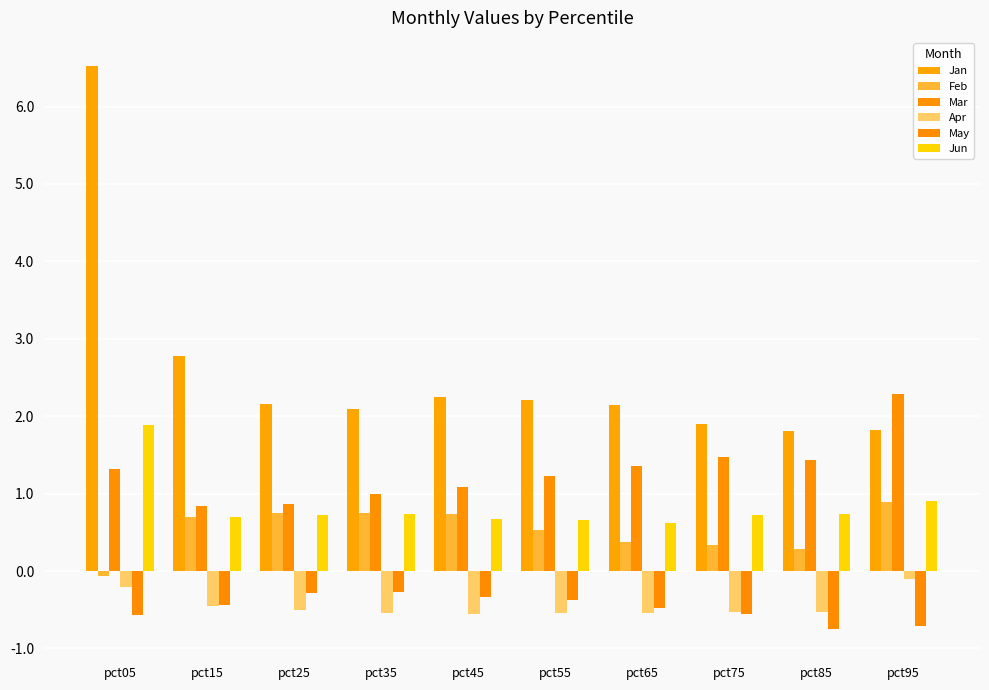

Which series changed the most between pct05 and pct85?

Jan